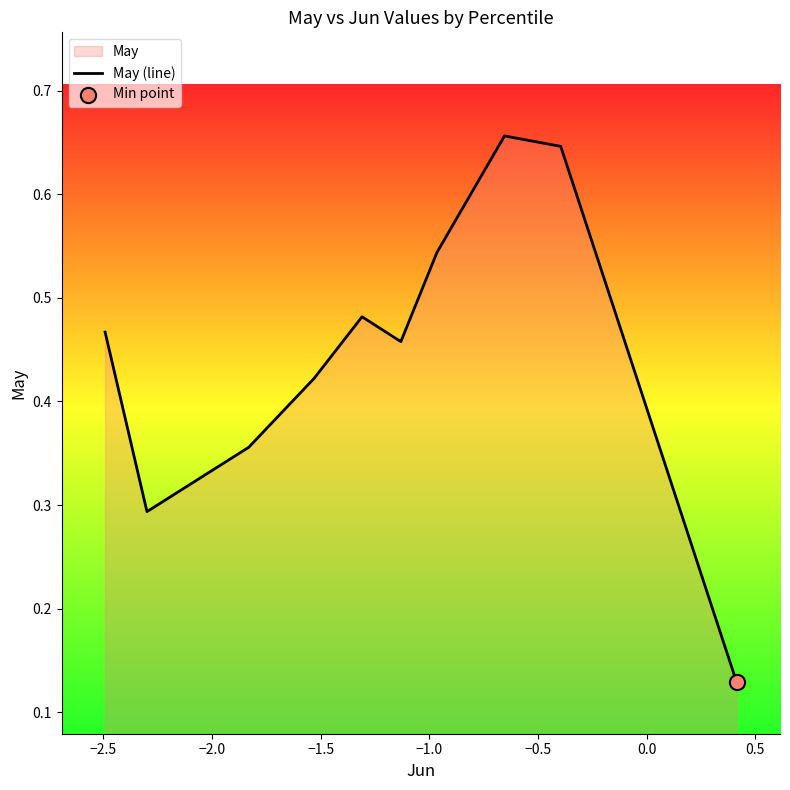

What is the change in value from −2.5 to −0.5?

+0.2